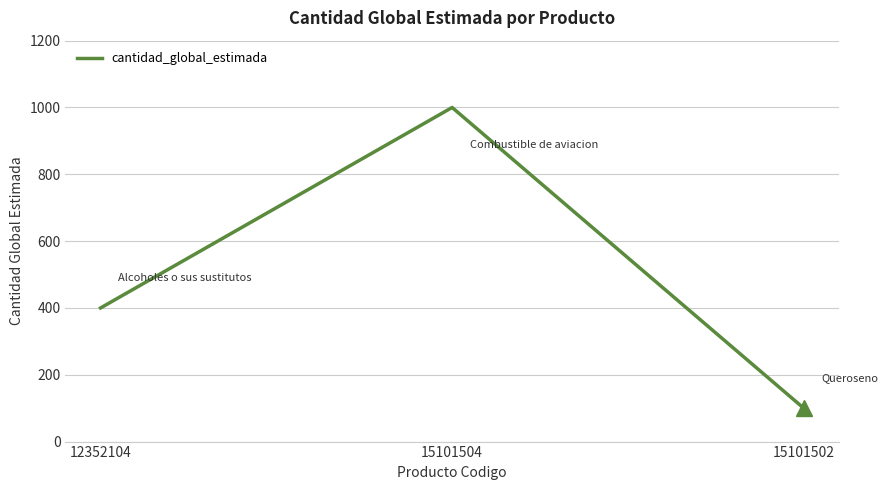

Does the chart display data point markers on the line(s)?

No